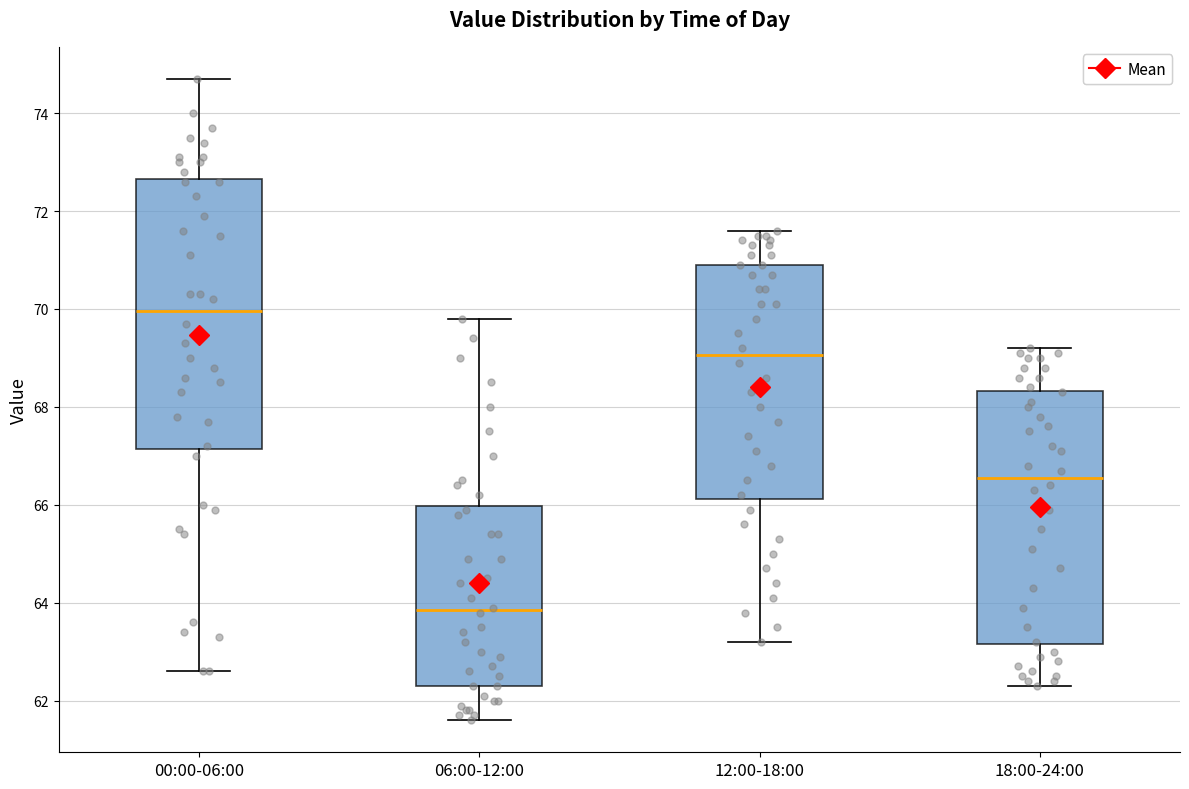

Reading left to right, transcribe this box plot: for each box, give where its median line is, the range the box spans, and where its two whiskers end, as read against the y-axis. The values are not printed on the chart, so give them approximately, as read against the axis.

00:00-06:00: median 70.0, box 67.2 to 72.6, whiskers 62.6 to 74.8
06:00-12:00: median 63.8, box 62.4 to 66.0, whiskers 61.6 to 69.8
12:00-18:00: median 69.0, box 66.2 to 71.0, whiskers 63.2 to 71.6
18:00-24:00: median 66.6, box 63.2 to 68.4, whiskers 62.4 to 69.2